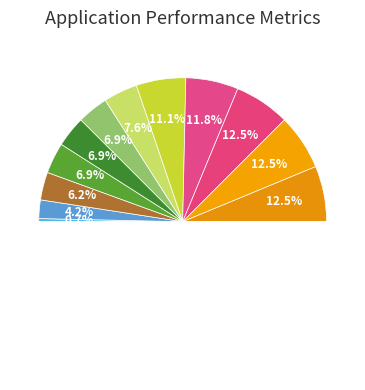

Approximately how many times larger is the value at 18 compared to 11?

1.8